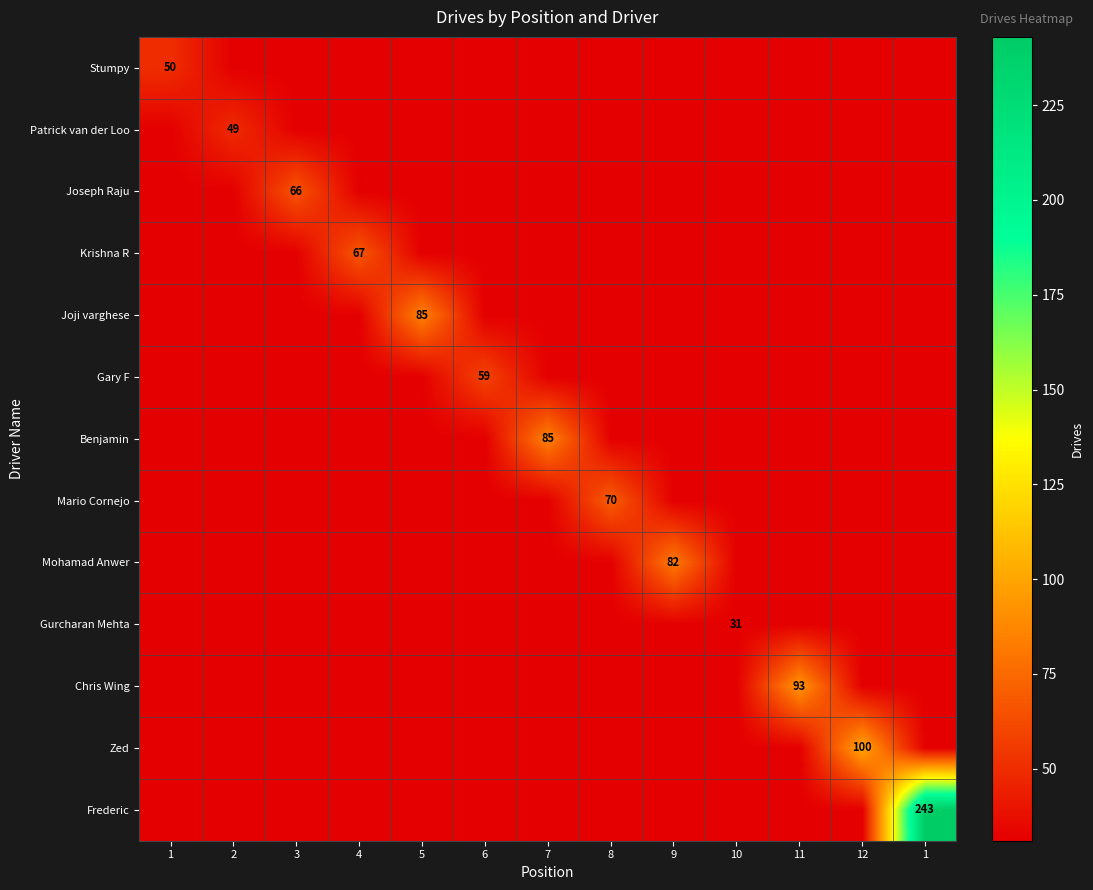

Rank the series by their maximum value, from lowest to highest.

Gurcharan Mehta, Patrick van der Loo, Stumpy, Gary F, Joseph Raju, Krishna R, Mario Cornejo, Mohamad Anwer, Joji varghese, Benjamin, Chris Wing, Zed, Frederic